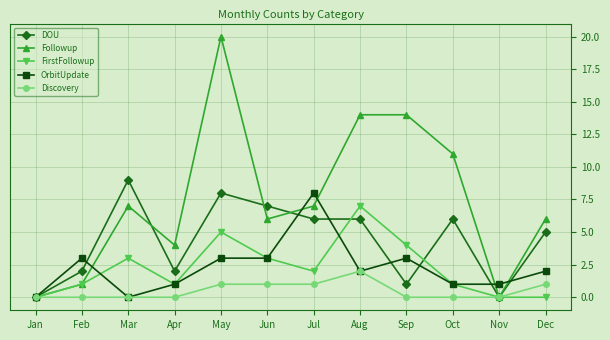

What is the difference between the highest and lowest values at Aug?

12